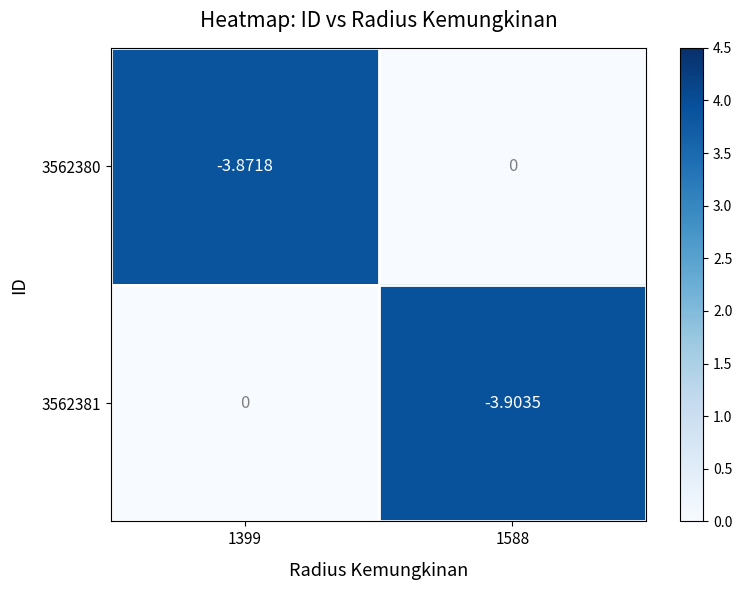

At which category is the sum across all series the highest?

1399